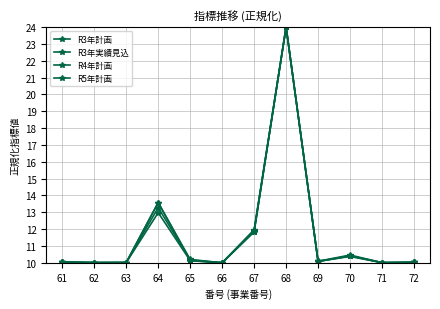

List the series in order of their overall mean, lowest first.

R3年計画, R4年計画, R3年実績見込, R5年計画